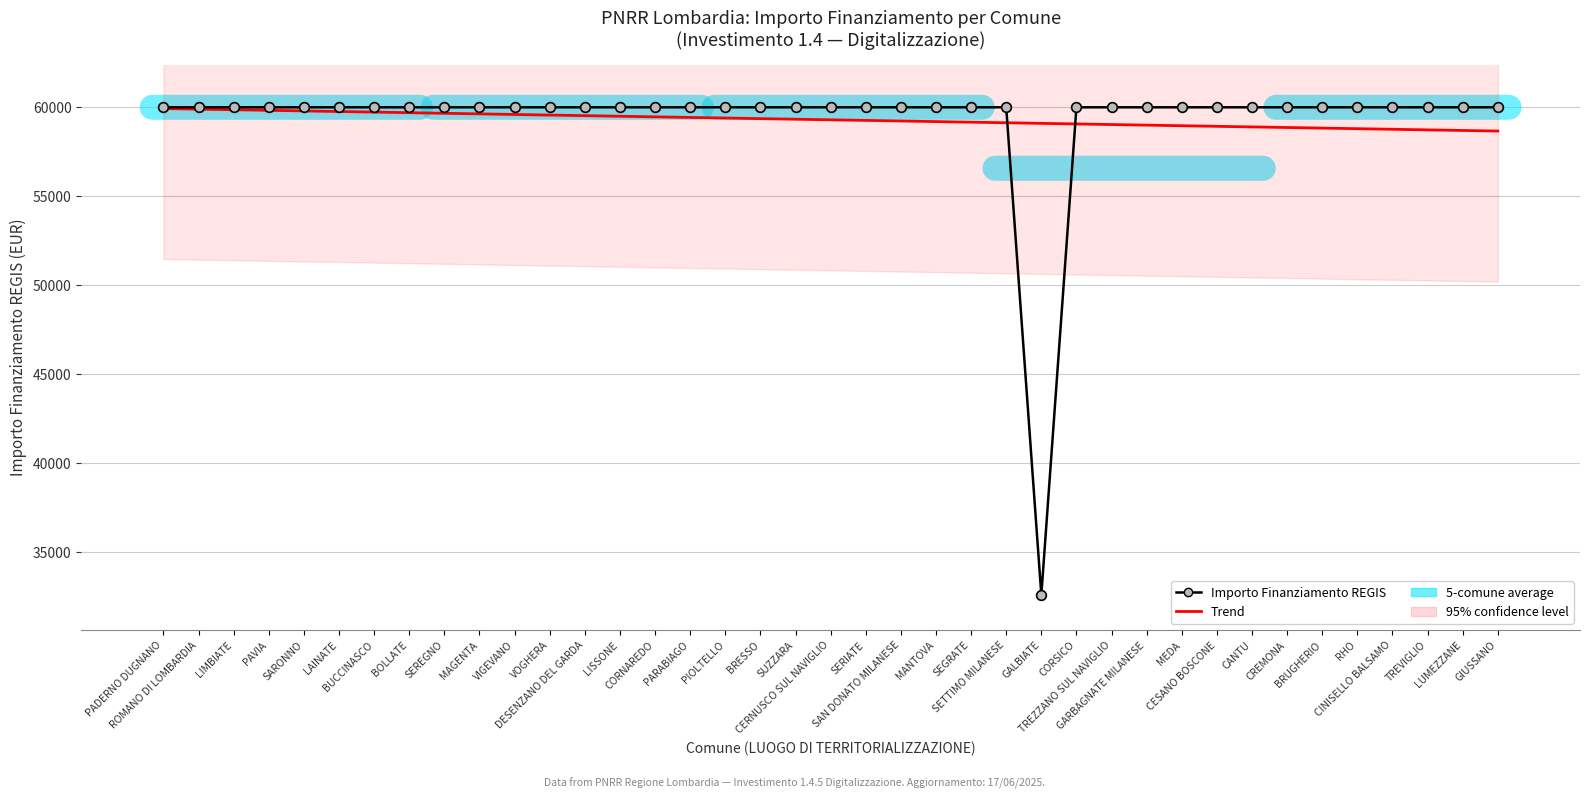

Which series has the largest total across all categories?

Importo Finanziamento REGIS